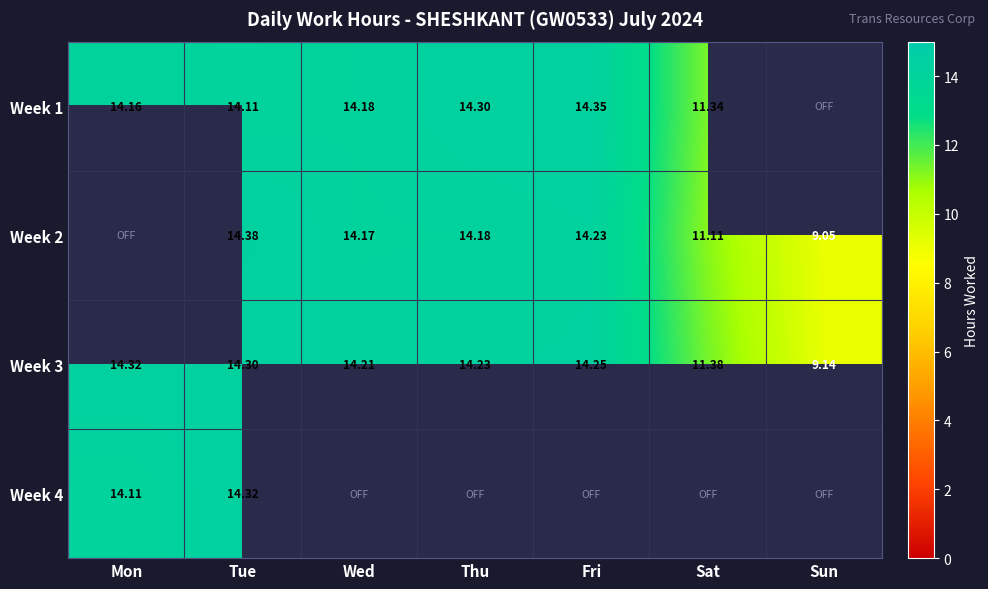

What is the total value across all series at Wed?

42.6